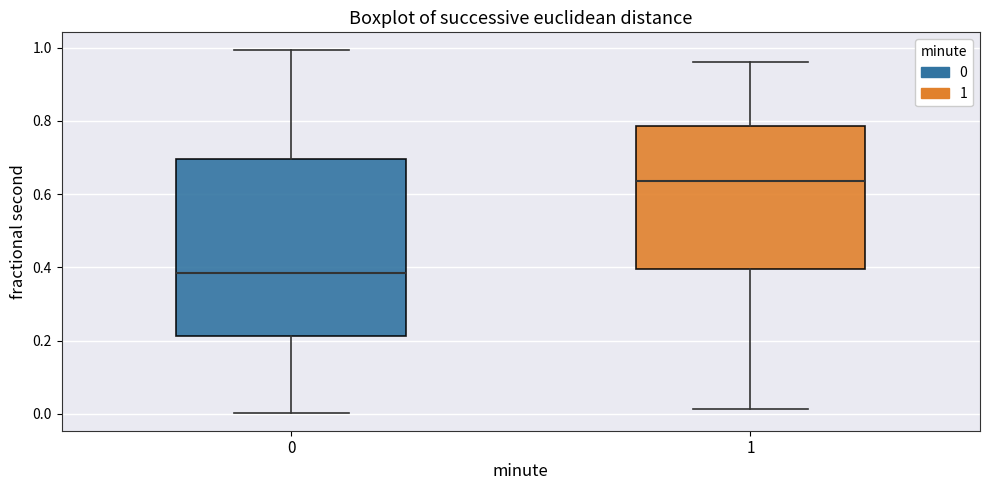

Reading left to right, transcribe this box plot: for each box, give where its median line is, the range the box spans, and where its two whiskers end, as read against the y-axis. The values are not printed on the chart, so give them approximately, as read against the axis.

0: median 0.38, box 0.22 to 0.70, whiskers 0.00 to 1.00
1: median 0.64, box 0.40 to 0.78, whiskers 0.02 to 0.96